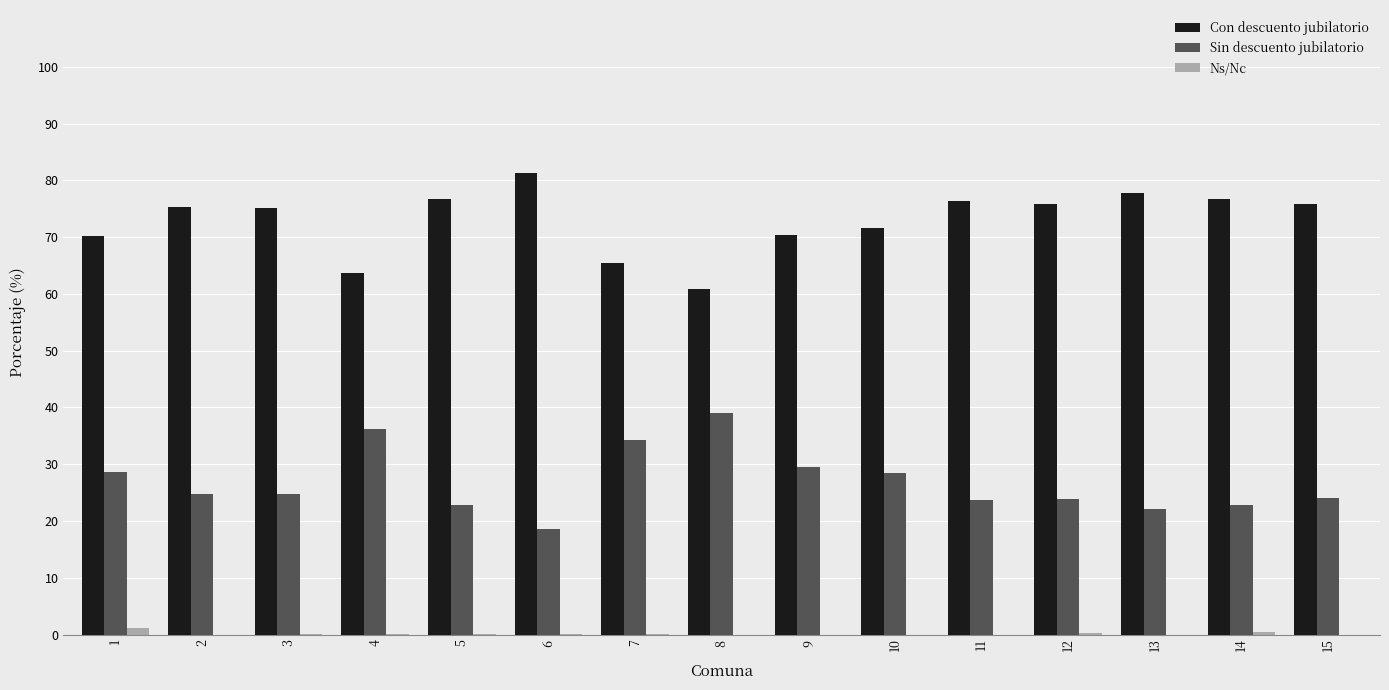

The value of Ns/Nc at 10 is 0.0. True or false?

True